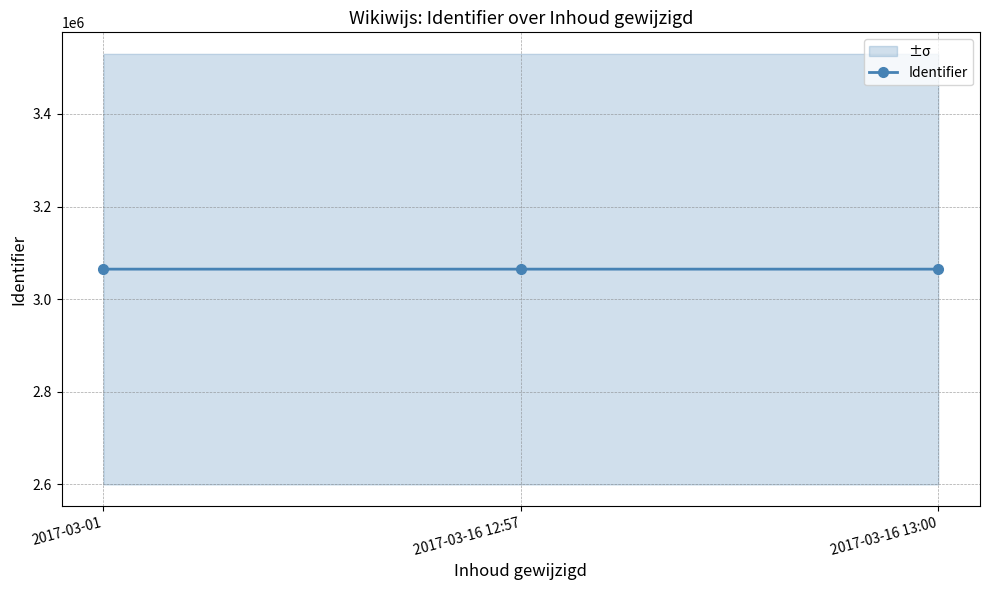

The chart shows a value of 3064840 at 2017-03-01. True or false?

True